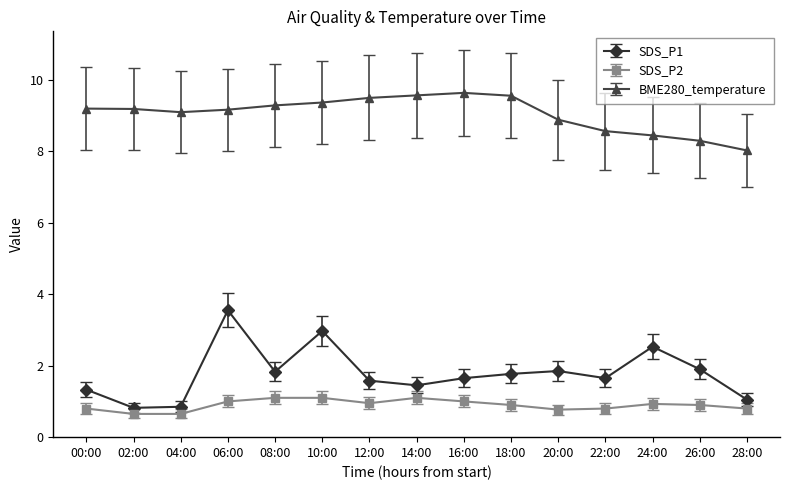

What is the label of the 10th point from the left?

18:00